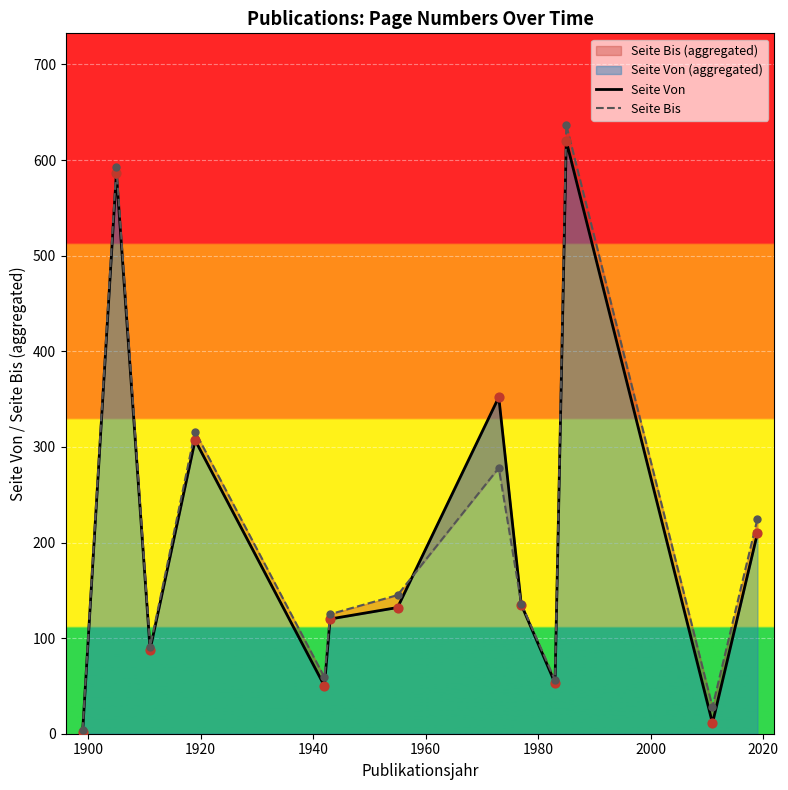

Which series reaches the minimum Y coordinate?

Seite Von